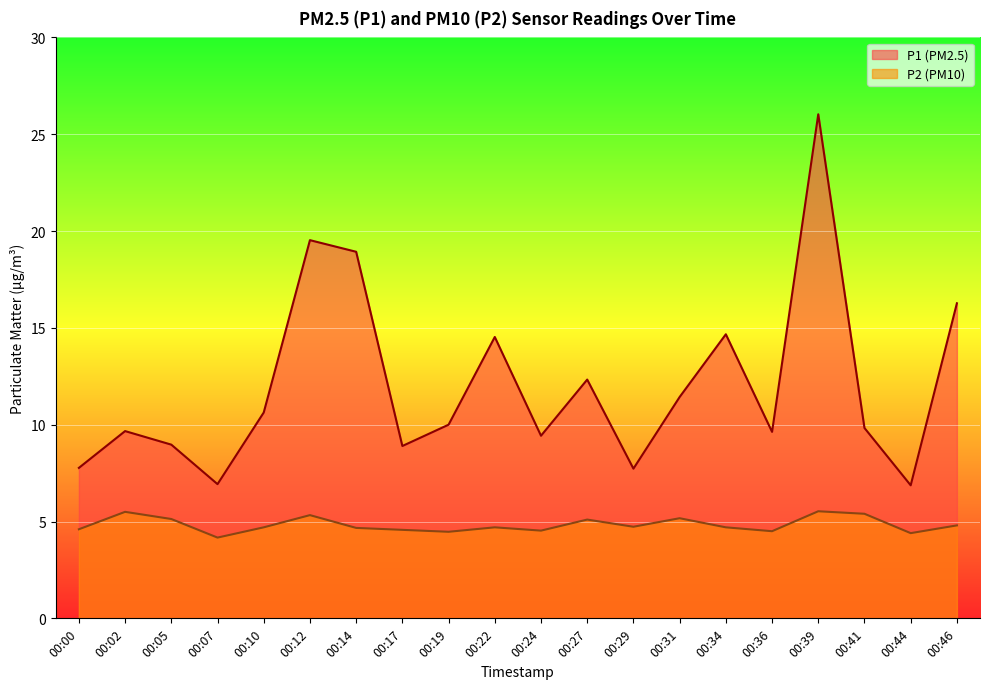

What is the spread (max minus min) of values at 00:34?

10.0